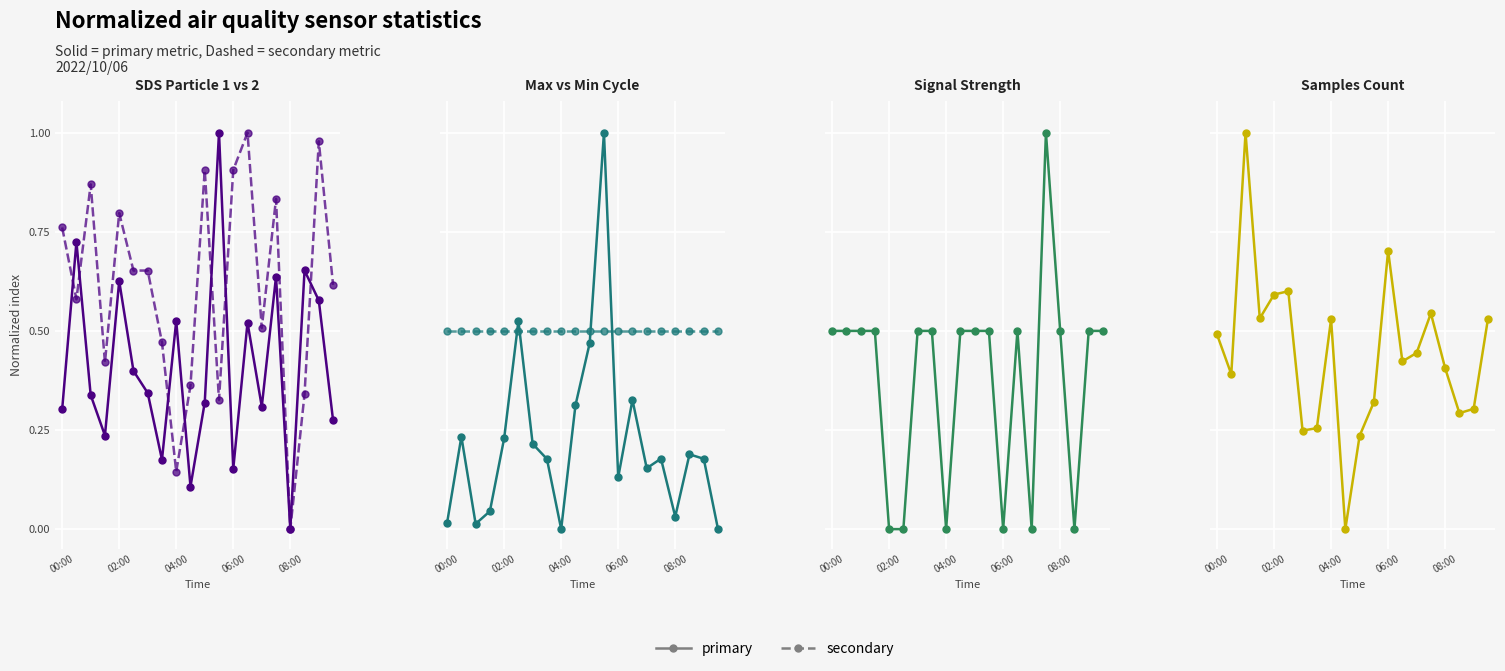

At which label is primary closest to 0?

9